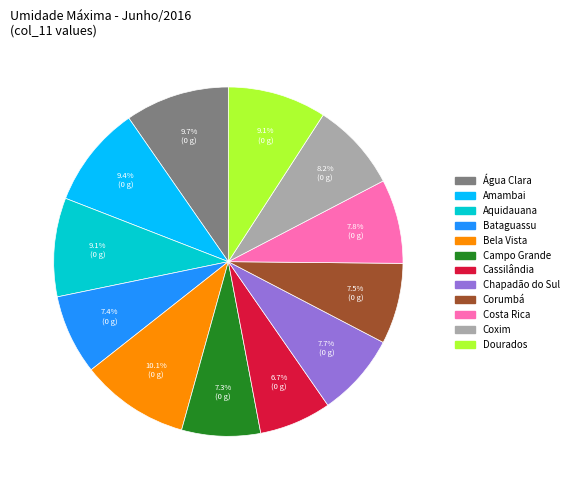

To the nearest percent, what is the combined percentage of Coxim and Campo Grande?

16%